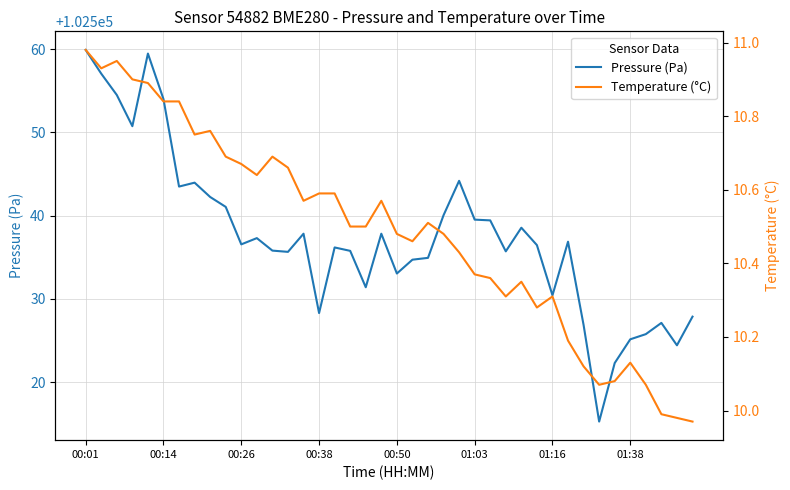

What is the maximum value for Pressure (Pa)?

102559.9